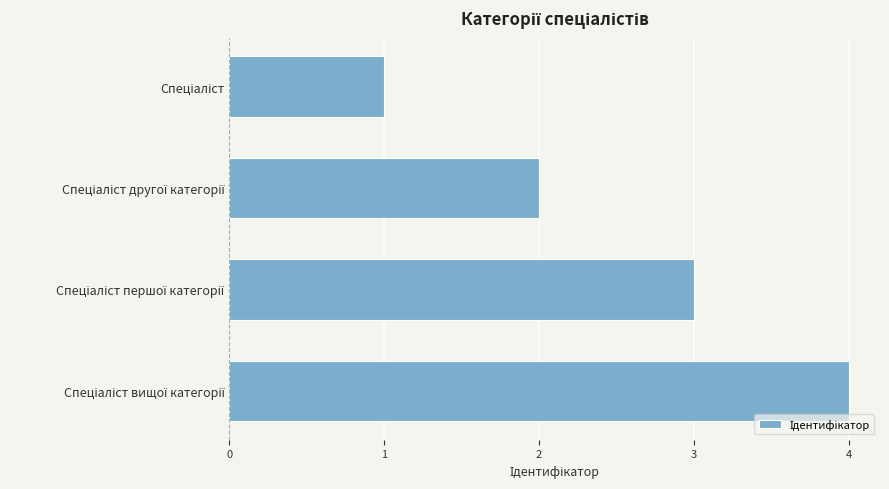

What is the maximum value shown in the chart?

4